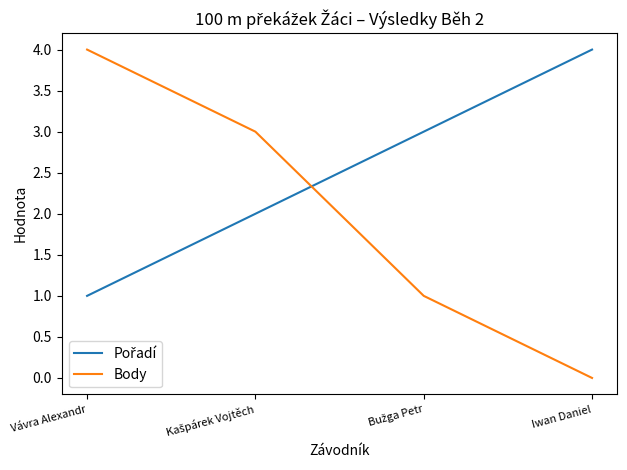

True or false: Body has a value of 2 at Vávra Alexandr.

False